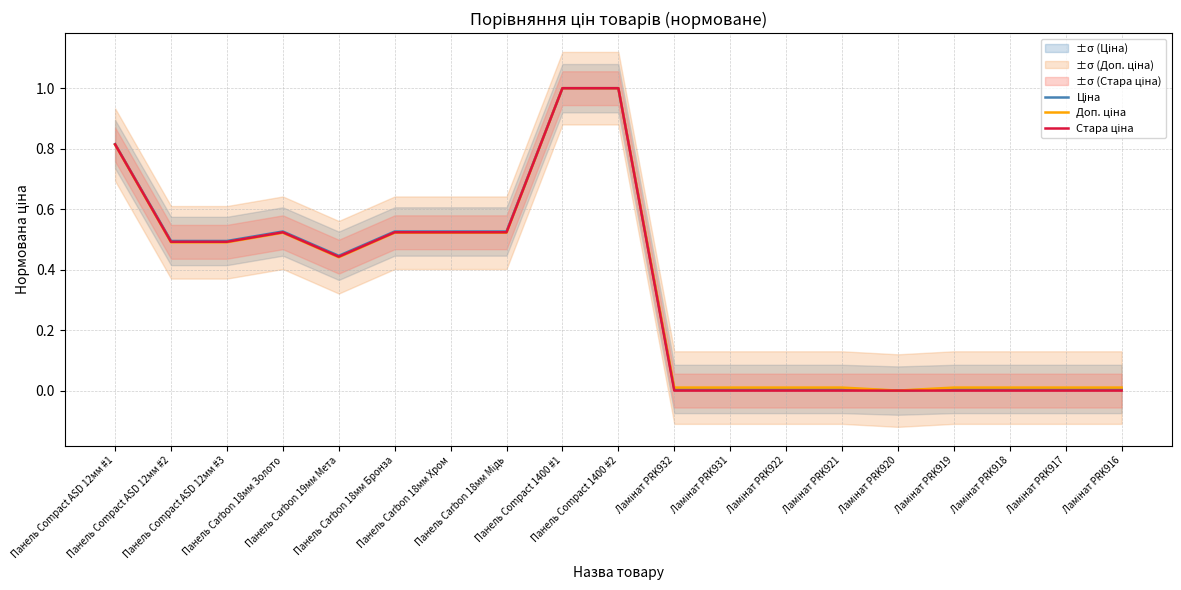

True or false: Доп. ціна and Ціна intersect in this chart.

False